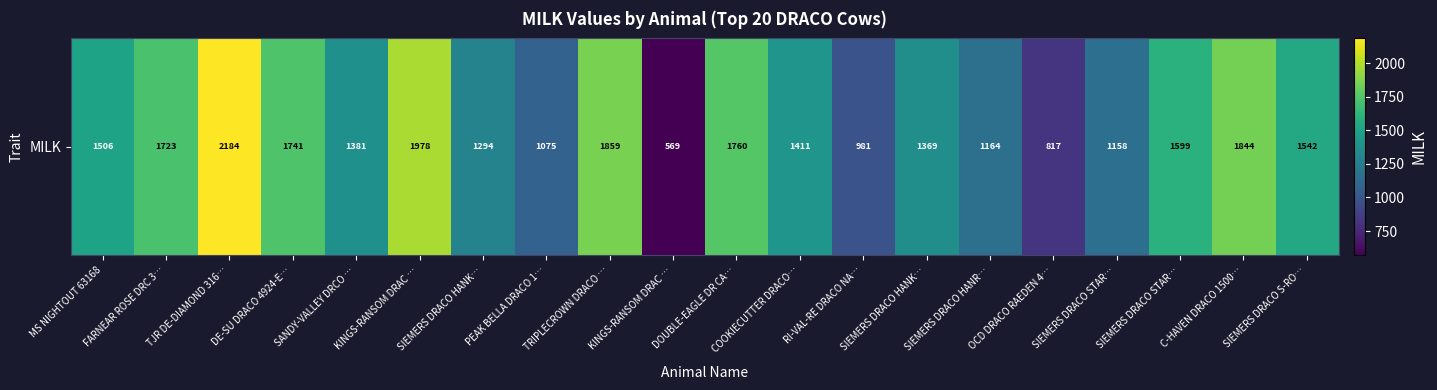

Reading left to right, extract all data points from this chart.

1506	1723	2184	1741	1381	1978	1294	1075	1859	569	1760	1411	981	1369	1164	817	1158	1599	1844	1542